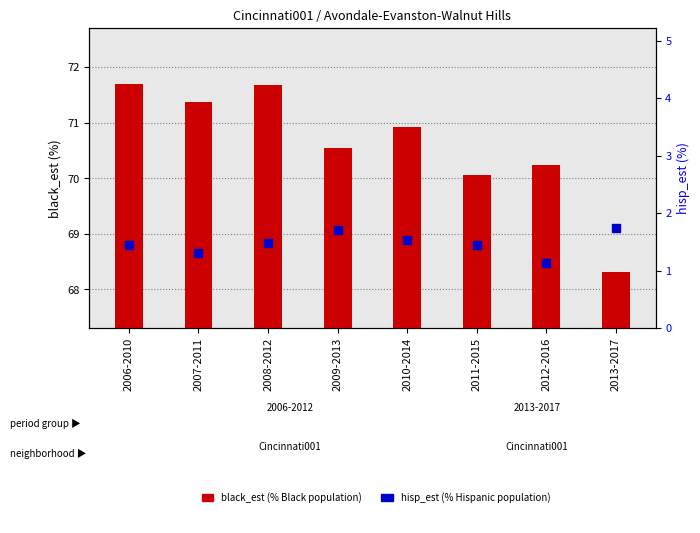

What is the total value across all series at 2006-2010?

73.1